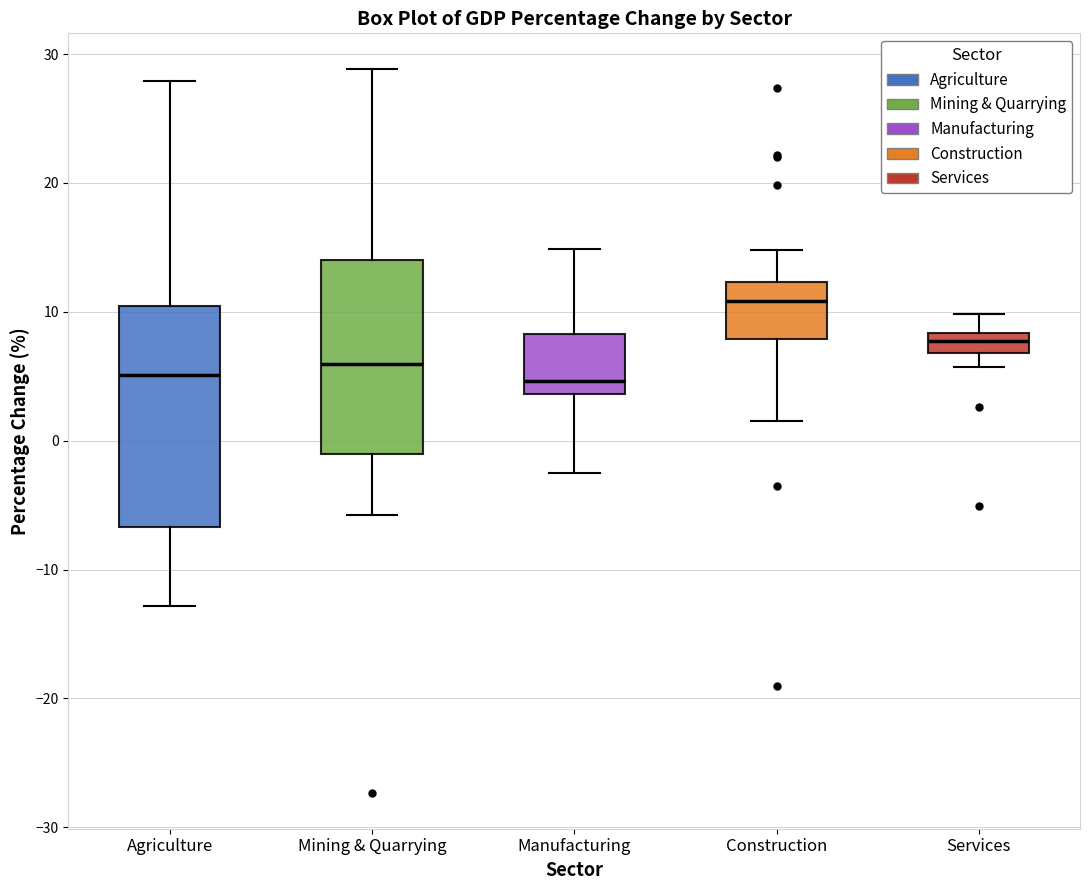

Comparing the boxes themselves (not the whiskers), which one is the tallest?

Agriculture